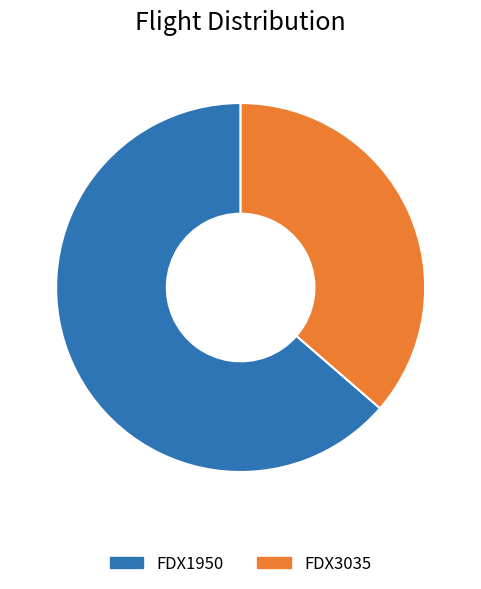

How many slices are in this pie chart?

2